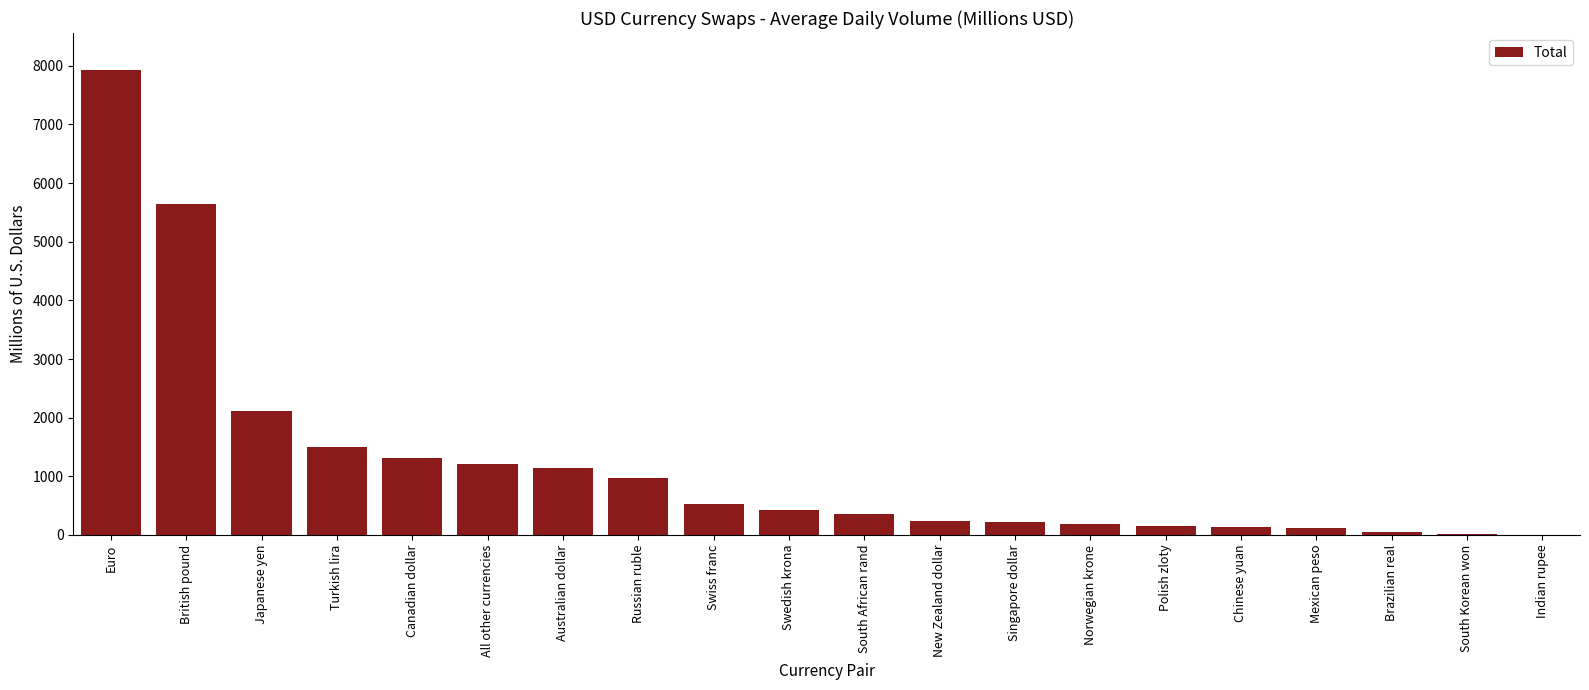

Are the bars grouped side by side (vs. stacked)?

No